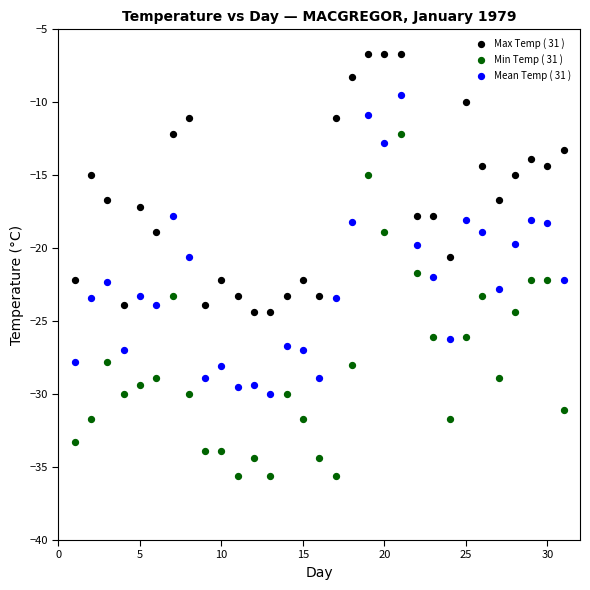

Which series has the widest spread of Y values?

Min Temp ( 31 )